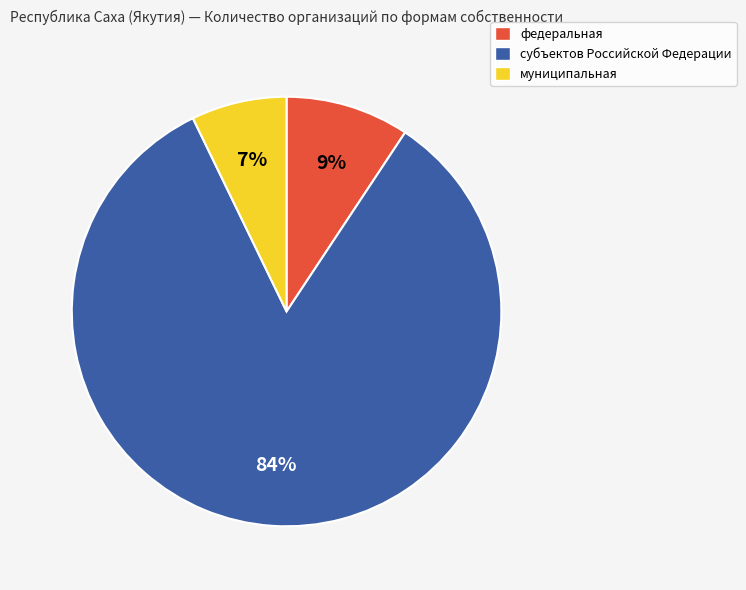

Which slice represents more than half of the pie?

субъектов Российской Федерации